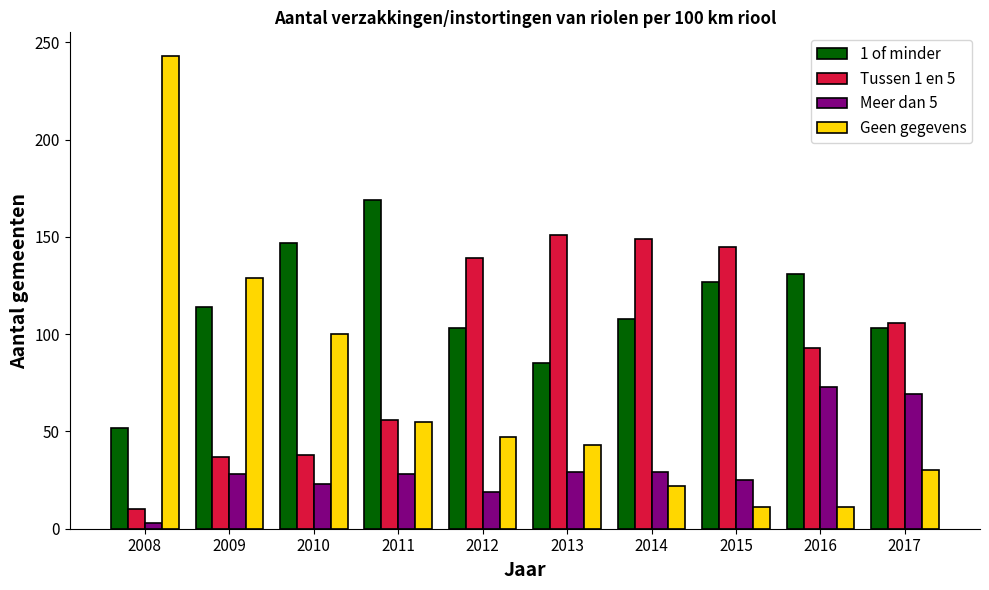

What is the sum of the Geen gegevens values at 2011 and 2008?

298